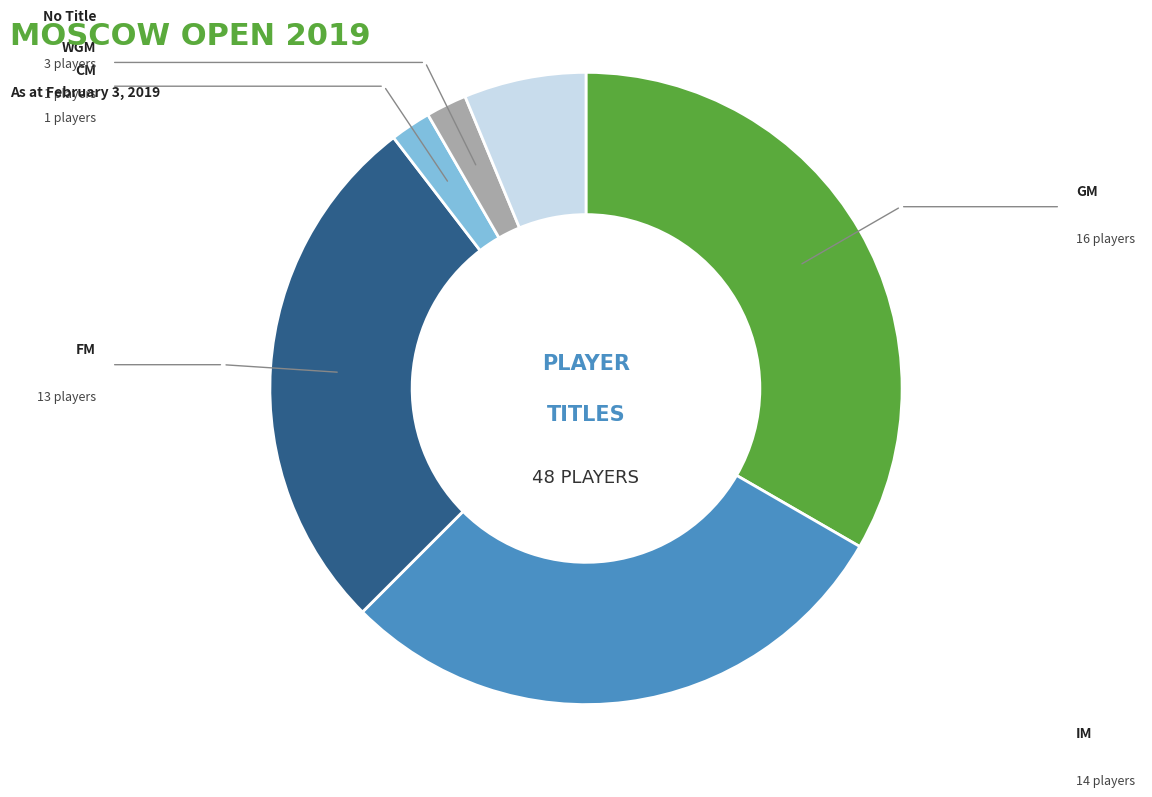

How many segments does this pie chart have?

6